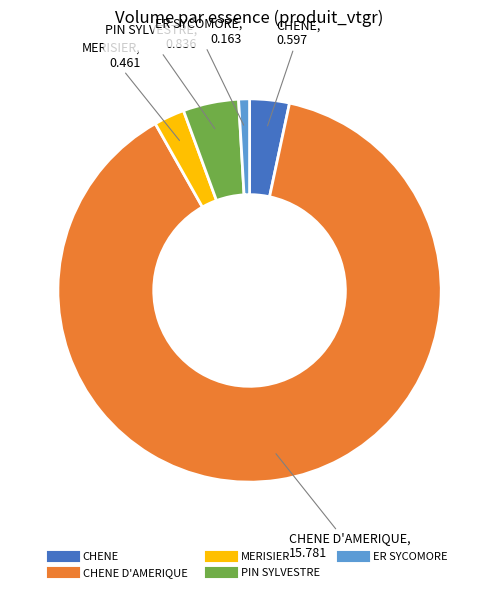

Is there a majority slice in this chart?

Yes